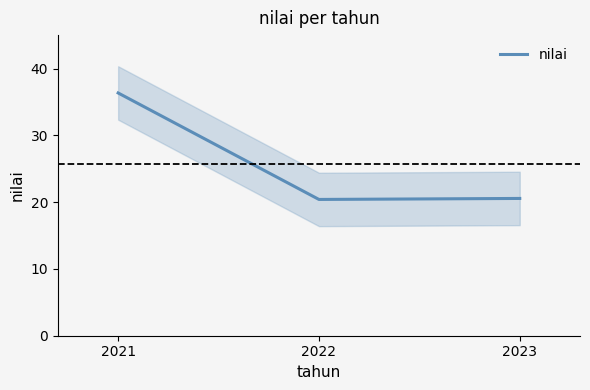

Is this an area chart (filled region under the line)?

No